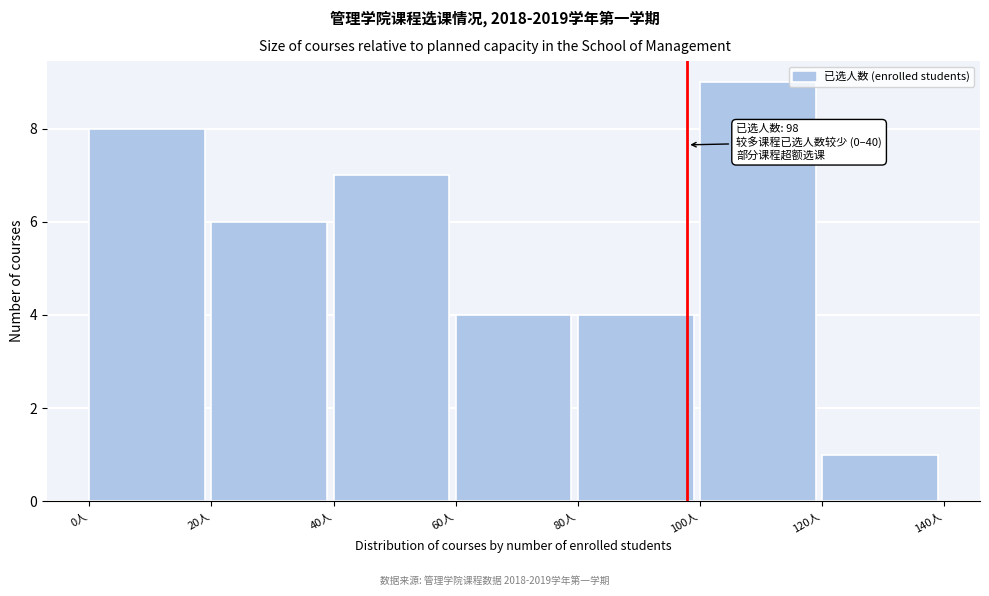

Which range on the x-axis has the tallest bar?

100 to 120